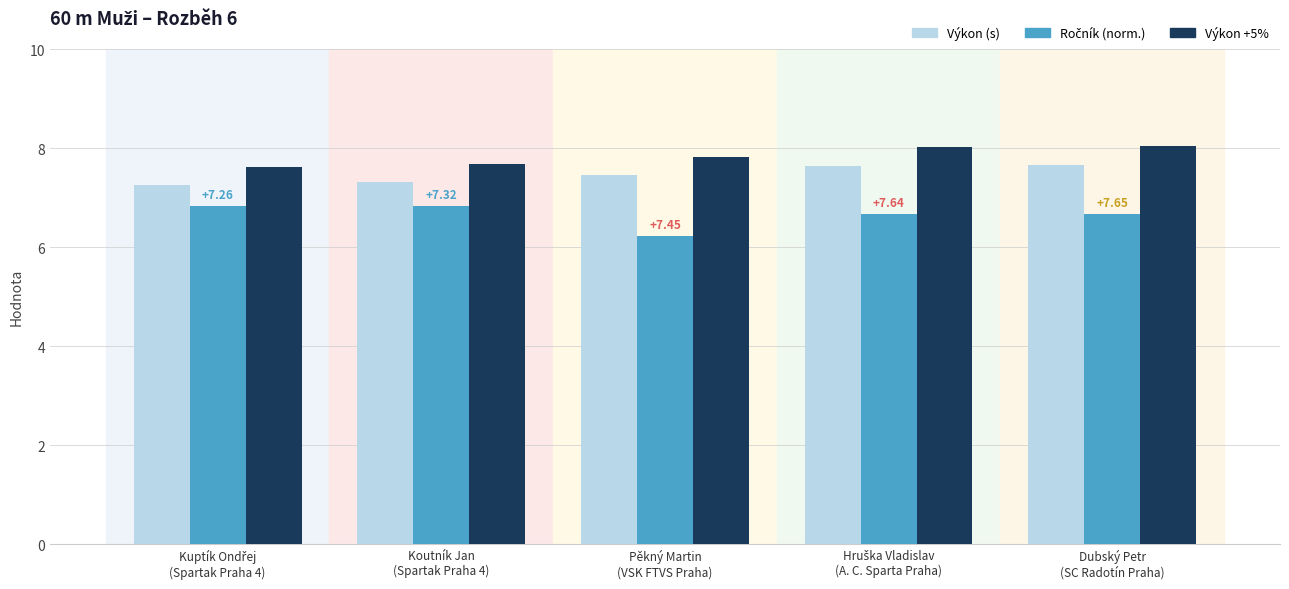

What is the difference between the highest and lowest values at Pěkný Martin
(VSK FTVS Praha)?

1.6